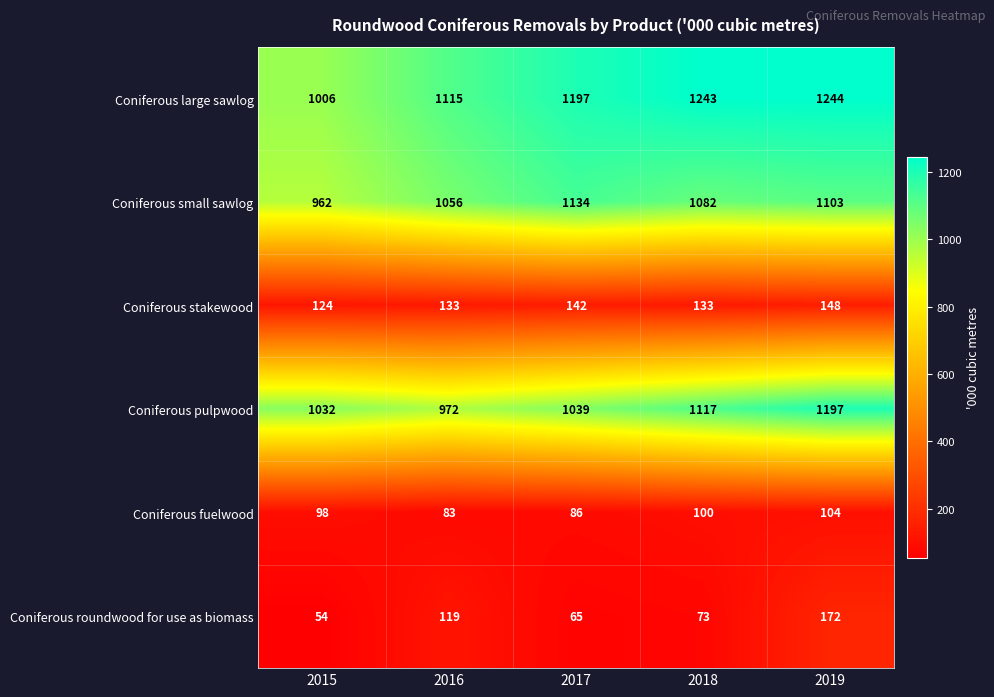

What is the difference between the highest and lowest values at 2015?

978